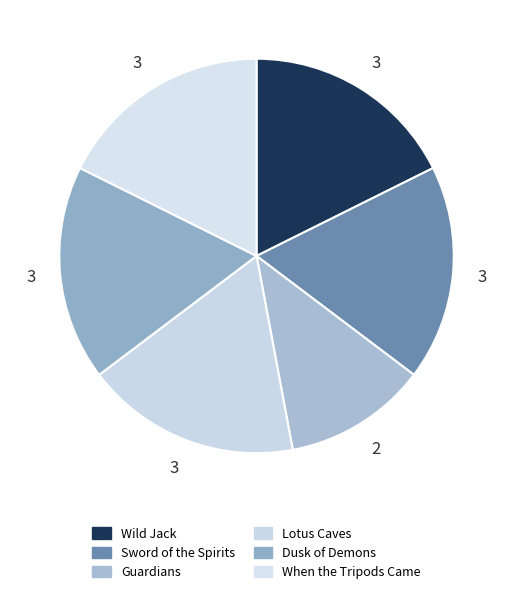

How many segments does this pie chart have?

6